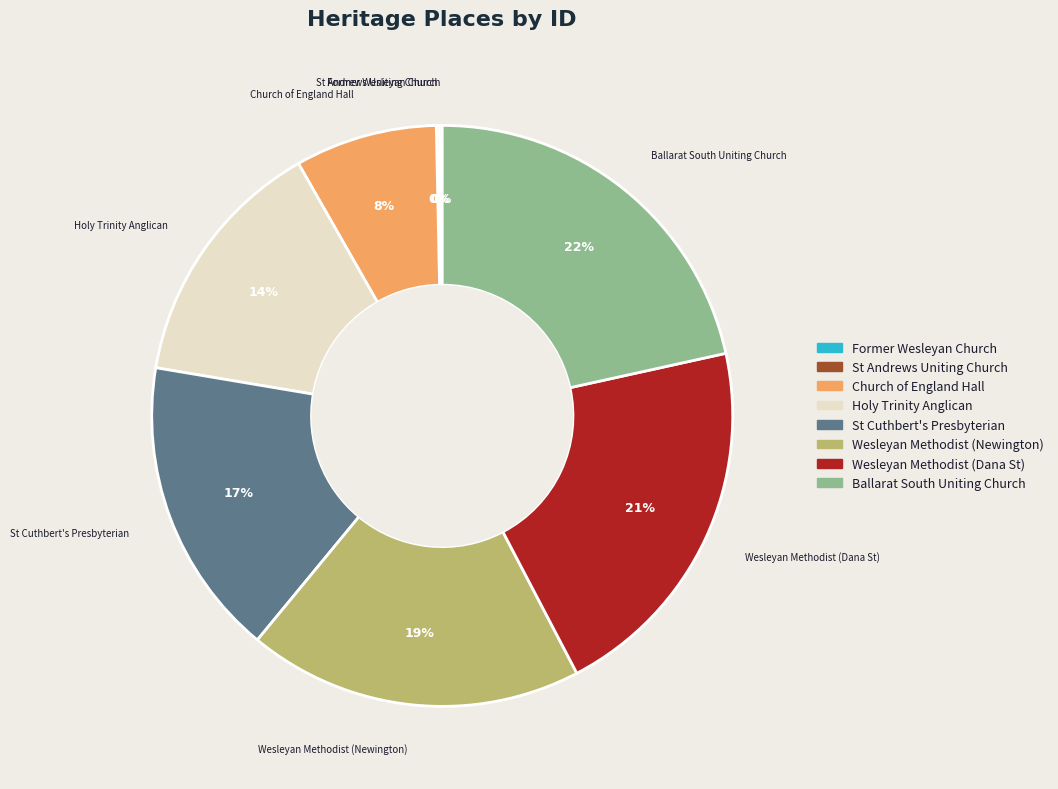

To the nearest percent, what is the average slice percentage?

12%